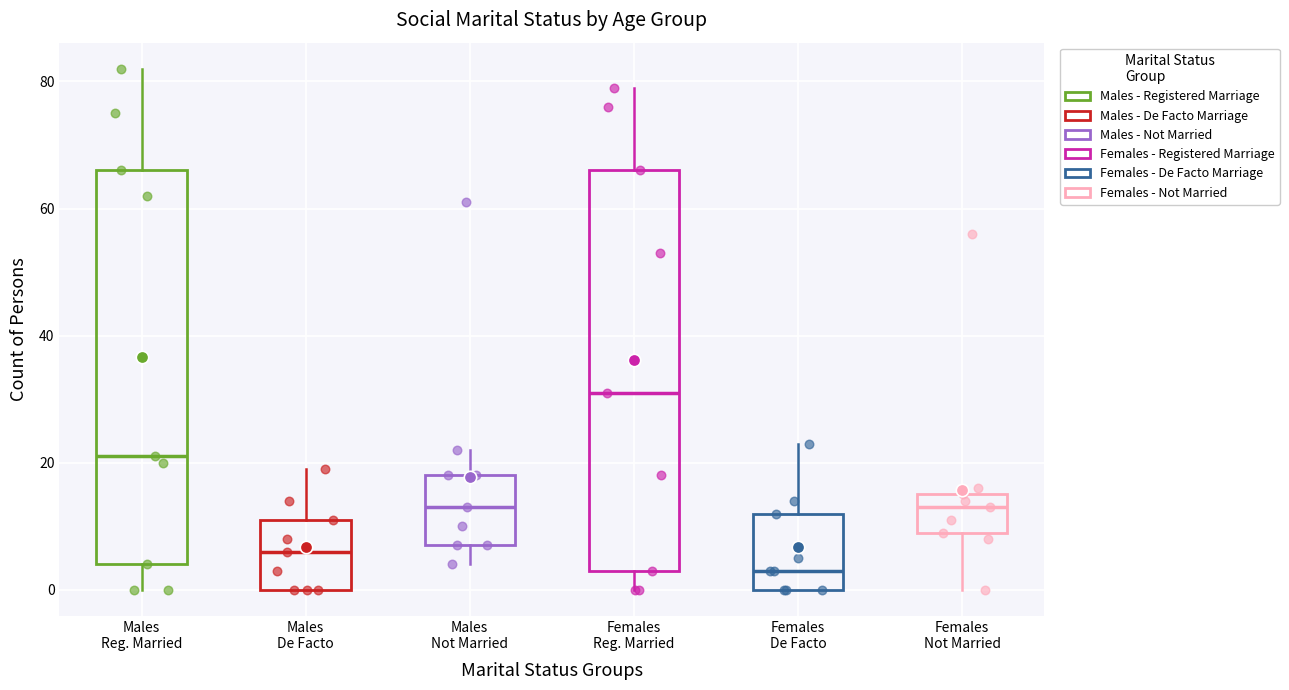

Reading left to right, transcribe this box plot: for each box, give where its median line is, the range the box spans, and where its two whiskers end, as read against the y-axis. The values are not printed on the chart, so give them approximately, as read against the axis.

Males Reg. Married: median 22, box 4 to 66, whiskers 0 to 82
Males De Facto: median 6, box 0 to 12, whiskers 0 to 20
Males Not Married: median 14, box 8 to 18, whiskers 4 to 22
Females Reg. Married: median 32, box 4 to 66, whiskers 0 to 80
Females De Facto: median 4, box 0 to 12, whiskers 0 to 24
Females Not Married: median 14, box 10 to 16, whiskers 0 to 16 (just above the box's upper edge)